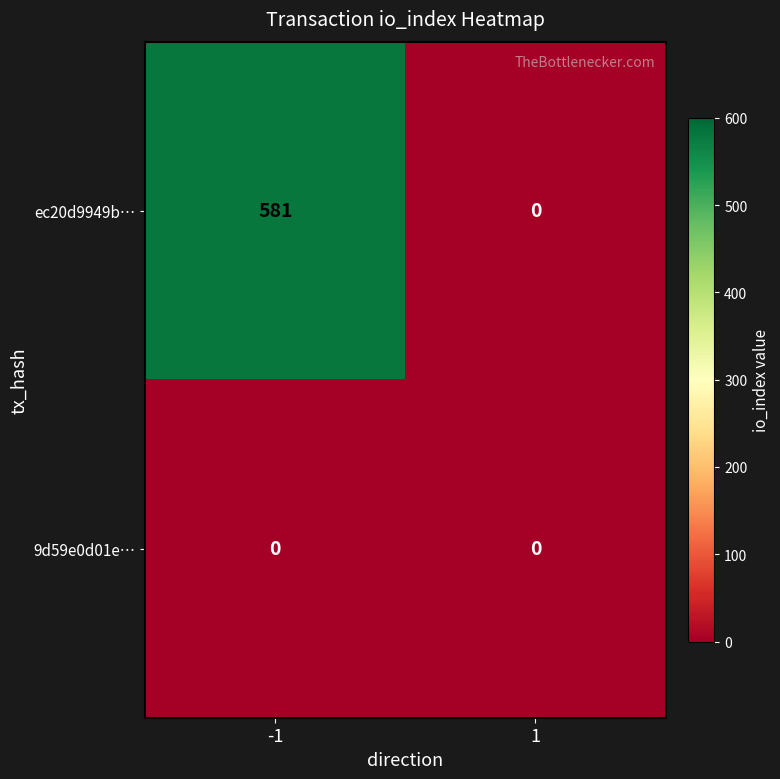

Reading left to right, transcribe all the data shown in this chart.

ec20d9949b…: 581	0
9d59e0d01e…: 0	0